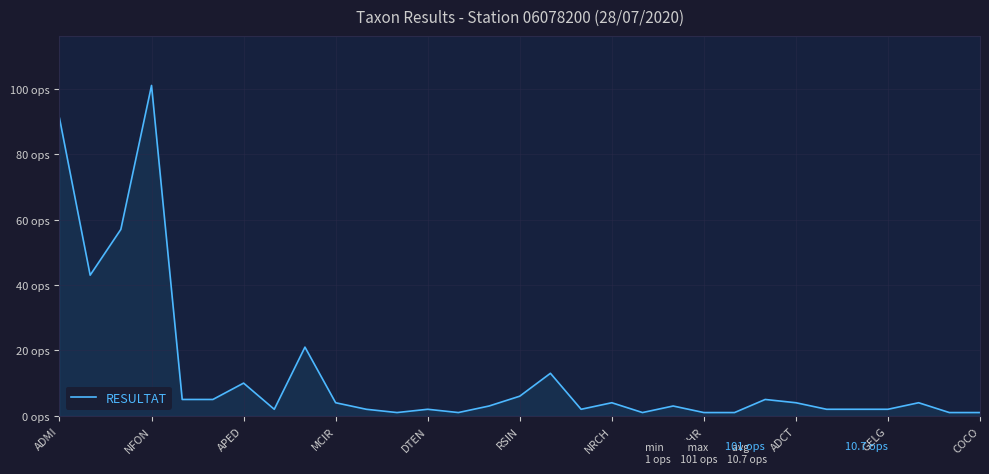

What is the value of the 7th point from the left?

10